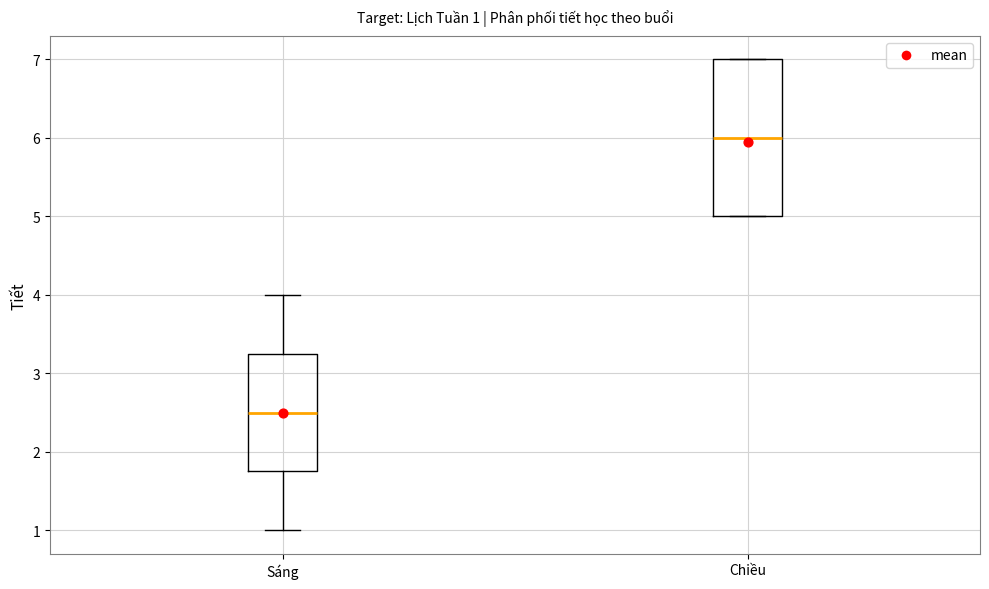

Which box has the lowest median line?

Sáng